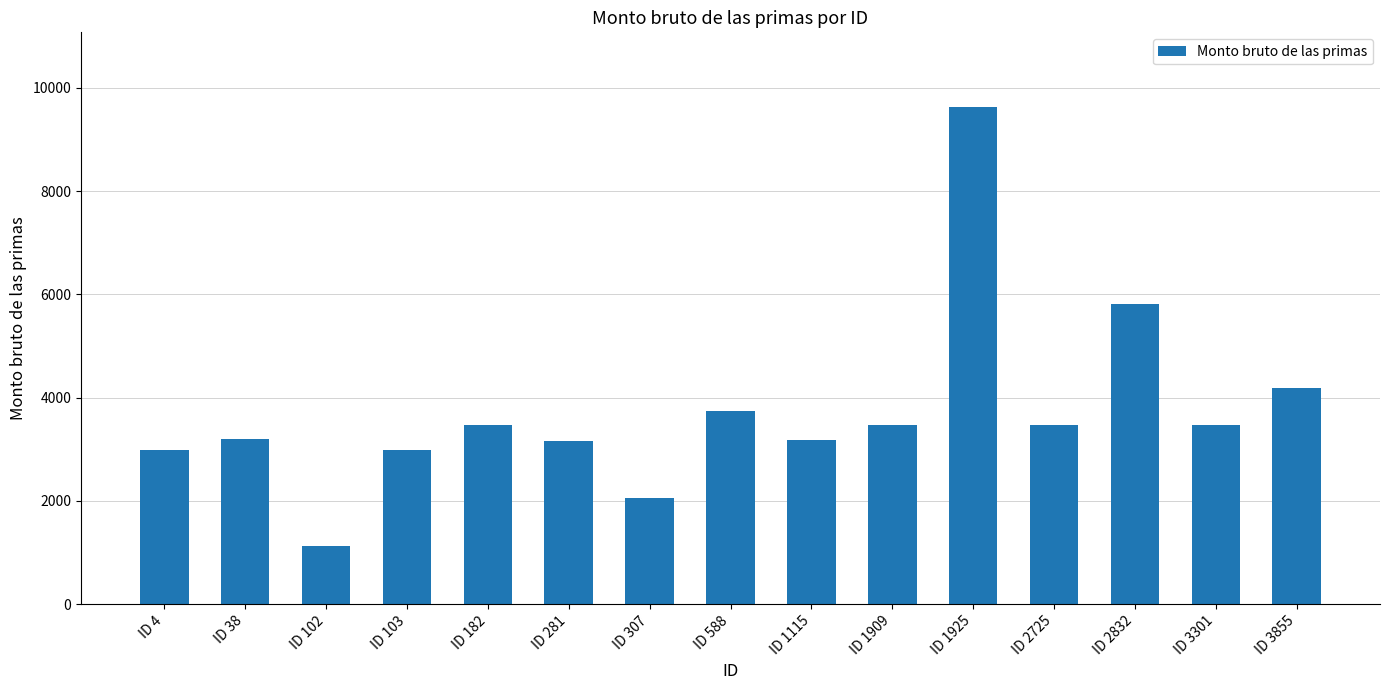

What is the maximum value shown in the chart?

9632.0